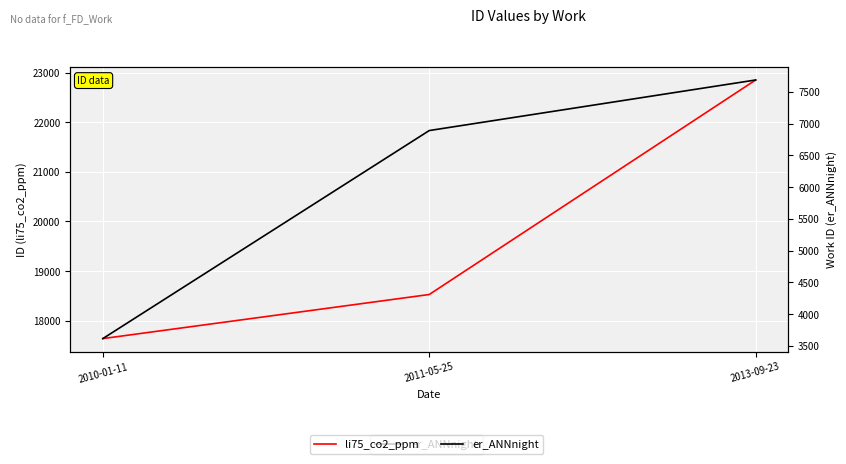

Which category has the lowest value in the er_ANNnight series?

2010-01-11